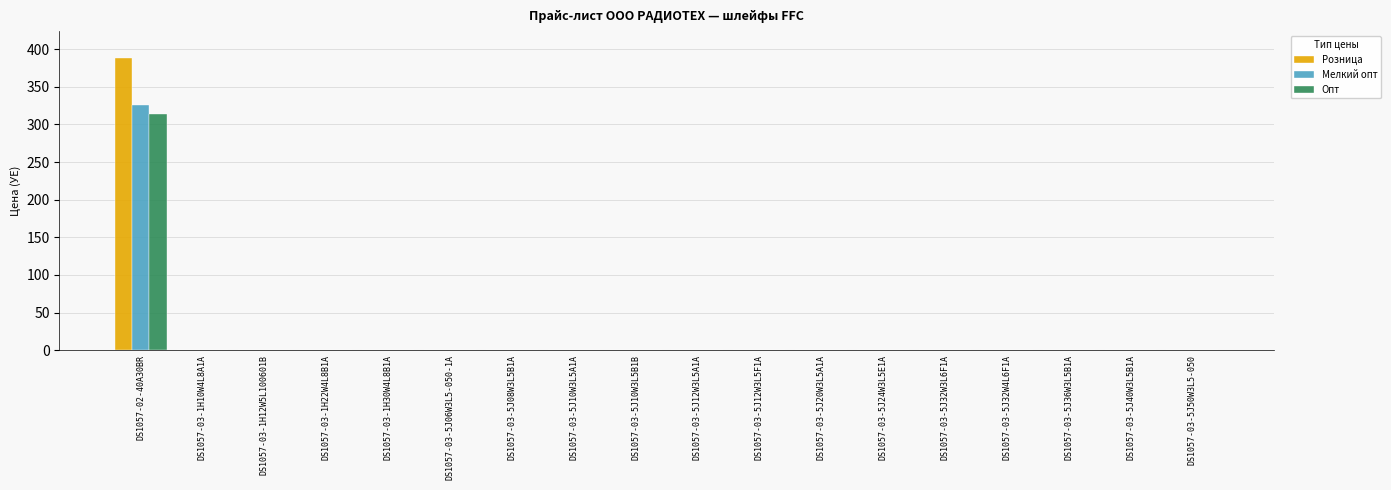

Which series changed the most between DS1057-02-40A30BR and DS1057-03-5J20W3L5A1A?

Розница